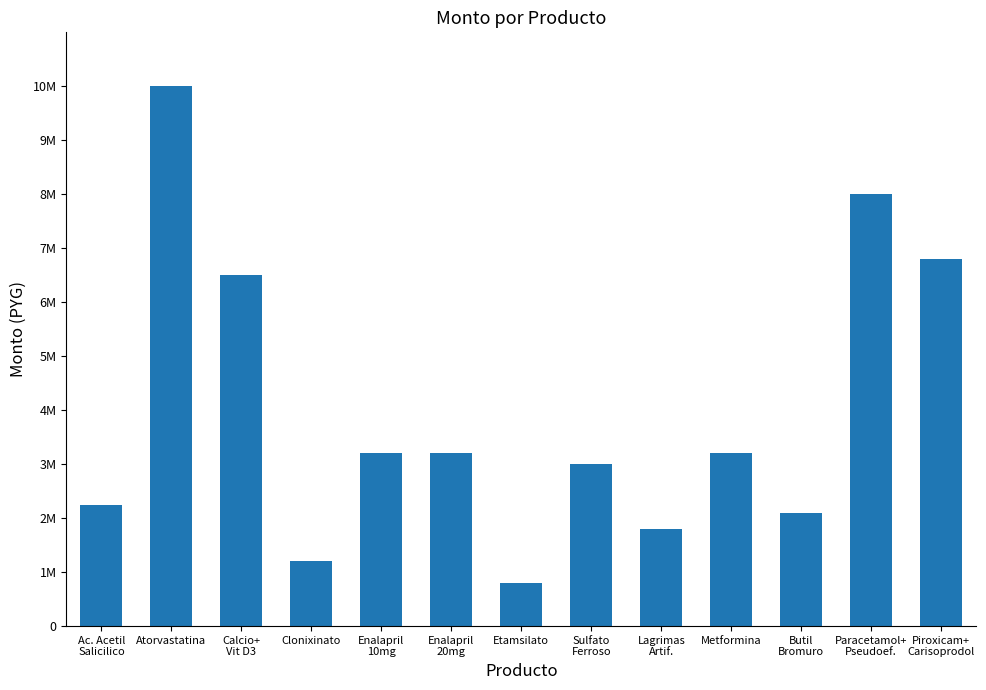

What is the difference between the values at Atorvastatina and Ac. Acetil
Salicilico?

7750000